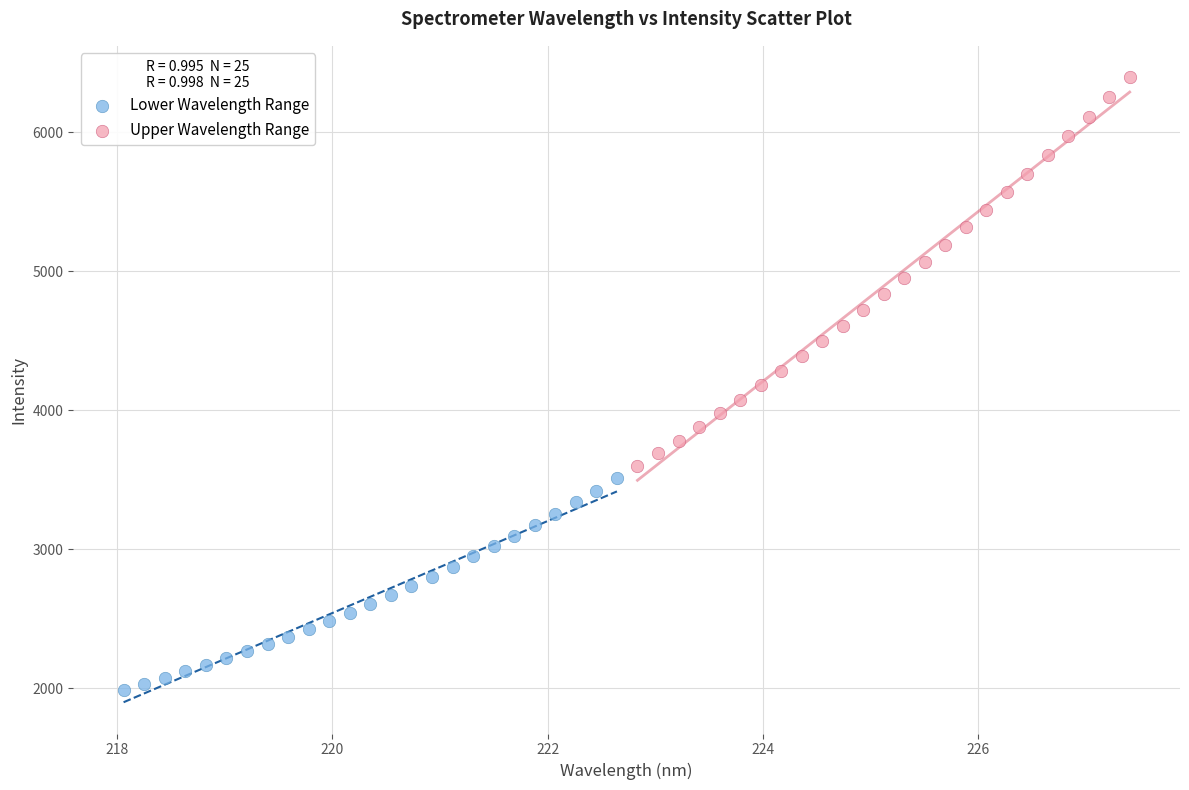

Which series has the widest spread of Y values?

Upper Wavelength Range